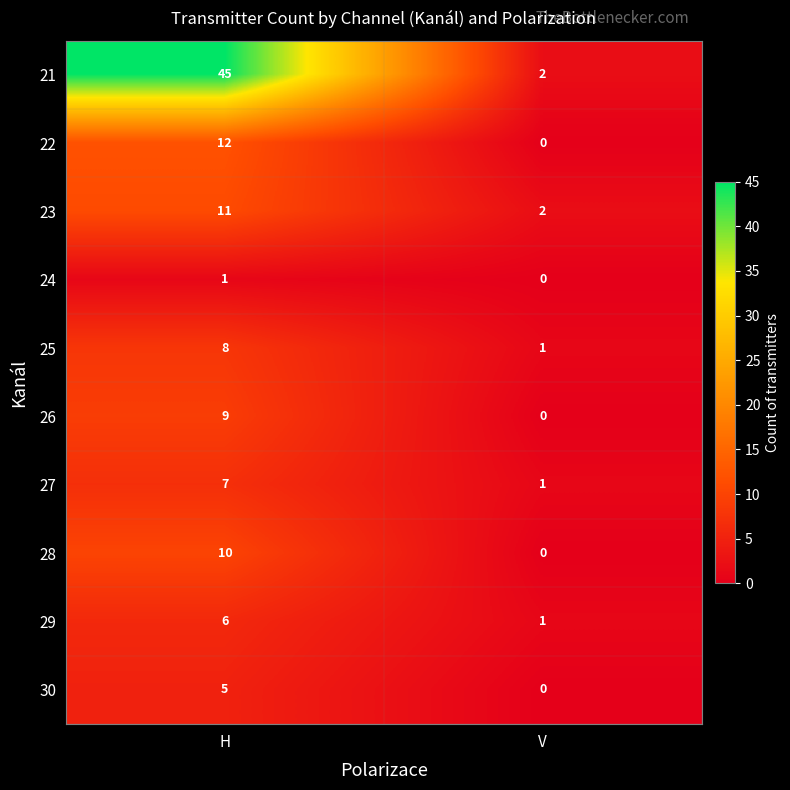

Read the 28 value at H, to the nearest 10.

10